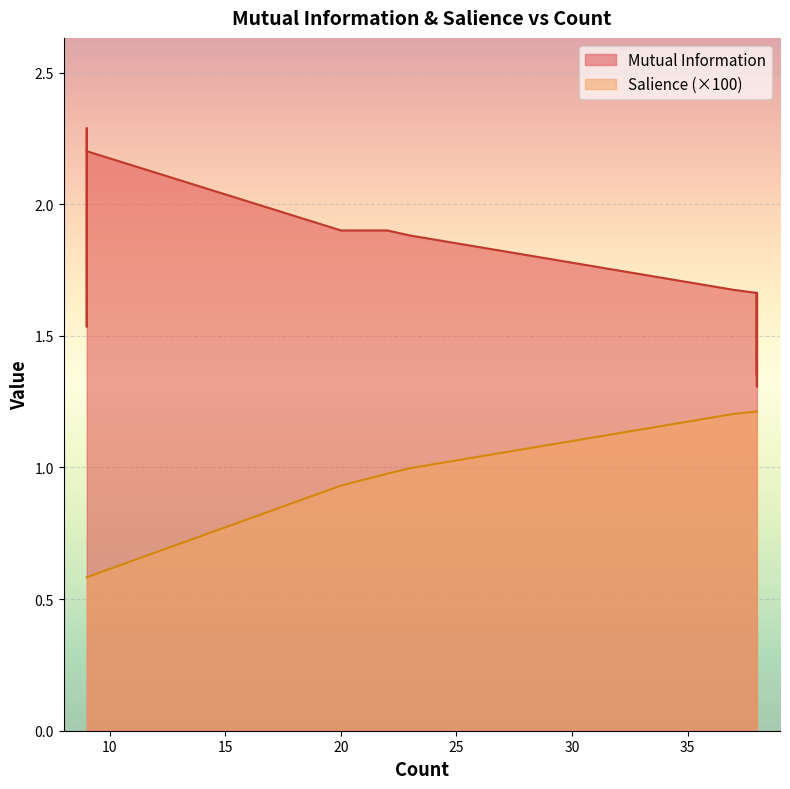

What is the difference between the second highest and minimum values in the Mutual Information series?

0.9